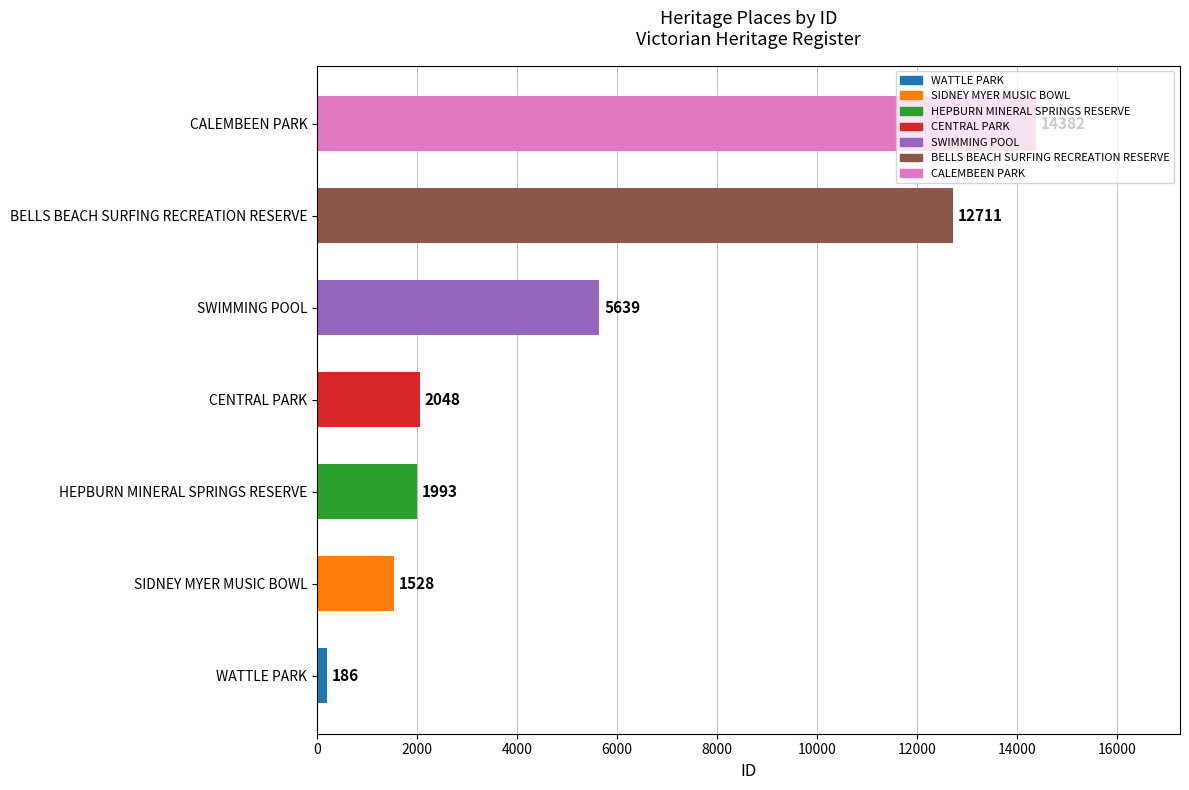

Approximately how many times larger is the value at BELLS BEACH SURFING RECREATION RESERVE compared to CENTRAL PARK?

6.2